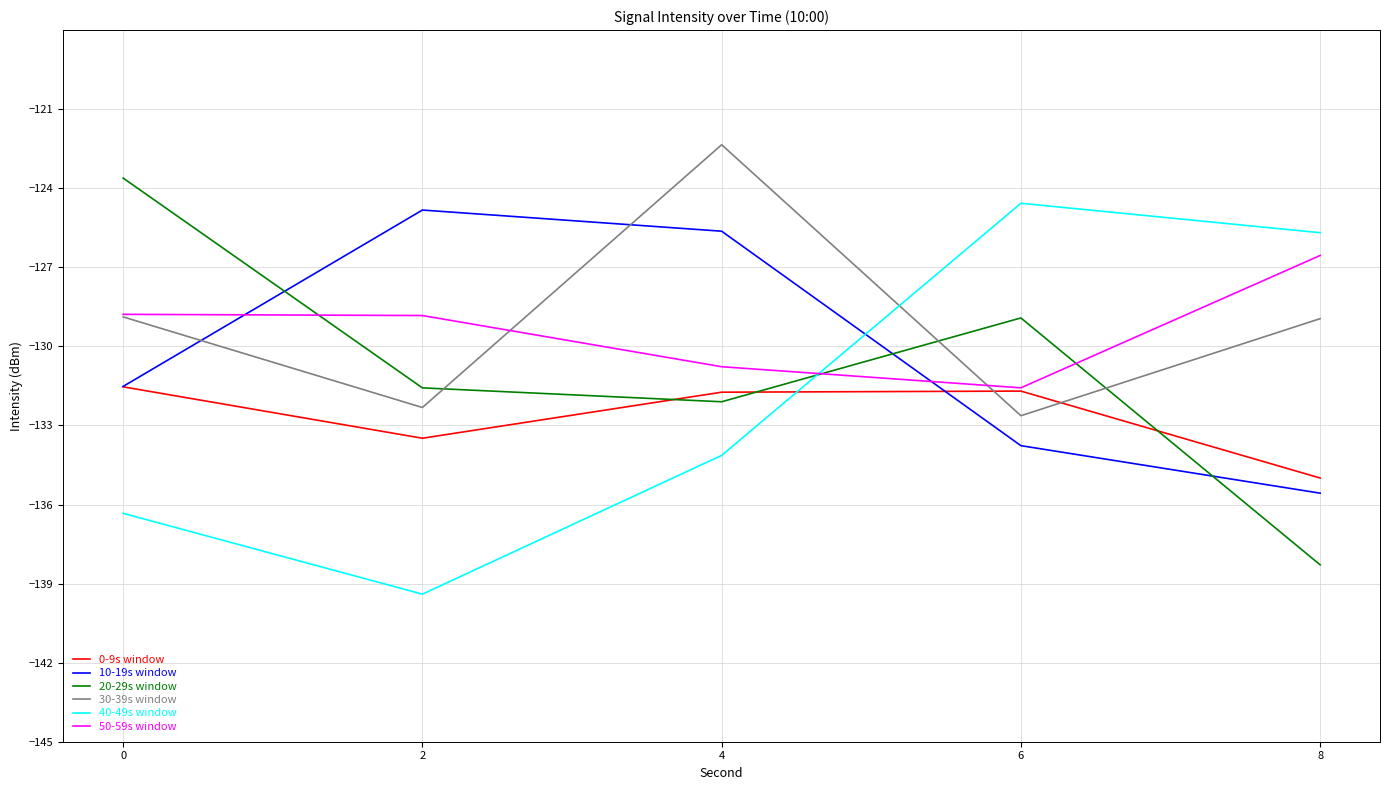

Reading left to right, transcribe all the data shown in this chart.

0-9s window: -131.5	-133.5	-131.7	-131.7	-135.0
10-19s window: -131.5	-124.8	-125.6	-133.8	-135.6
20-29s window: -123.6	-131.6	-132.1	-128.9	-138.3
30-39s window: -128.9	-132.3	-122.4	-132.6	-128.9
40-49s window: -136.3	-139.4	-134.1	-124.6	-125.7
50-59s window: -128.8	-128.8	-130.8	-131.6	-126.6